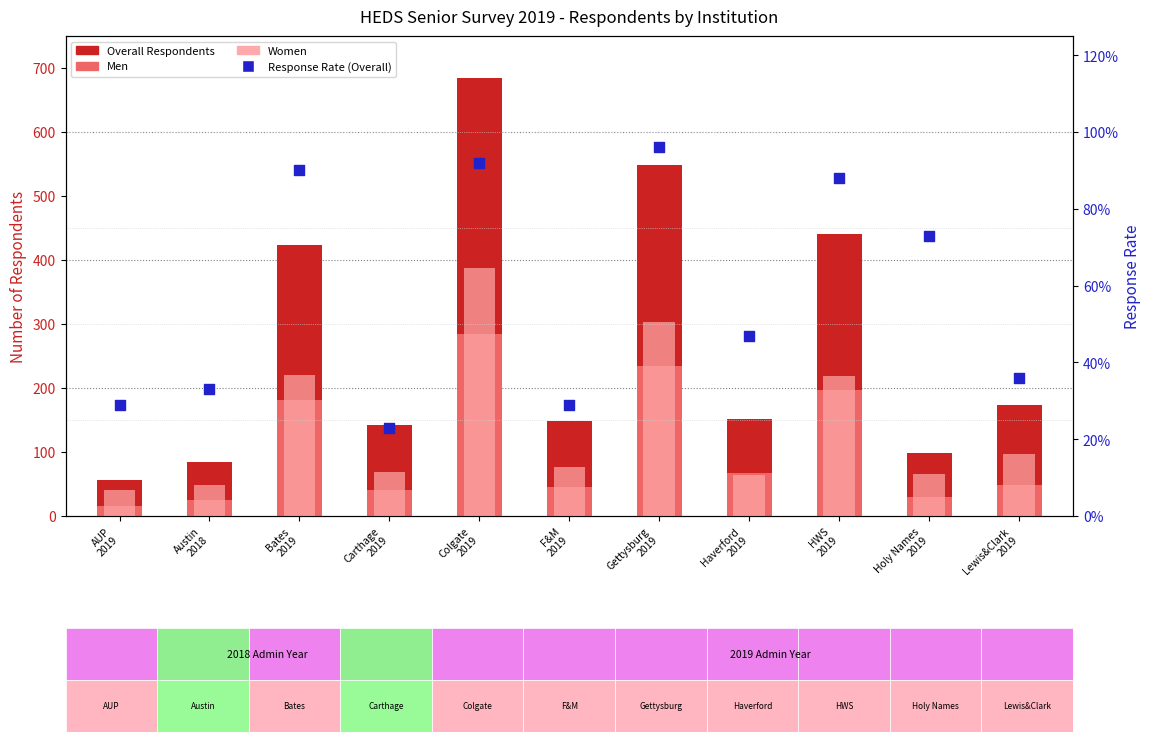

Is the value of Men at Carthage
2019 greater than the value of Response Rate (Overall) at F&M
2019?

Yes